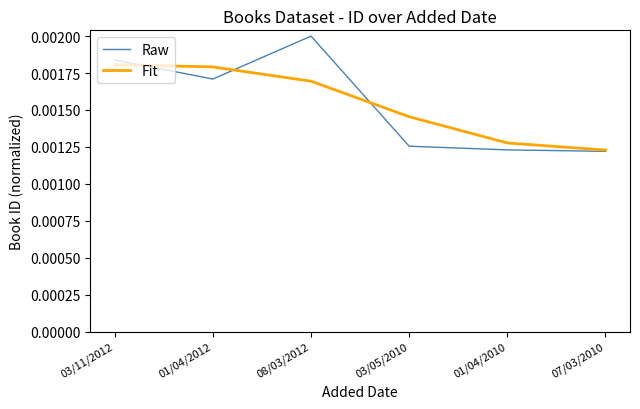

What are all the series names shown in the legend?

Raw, Fit